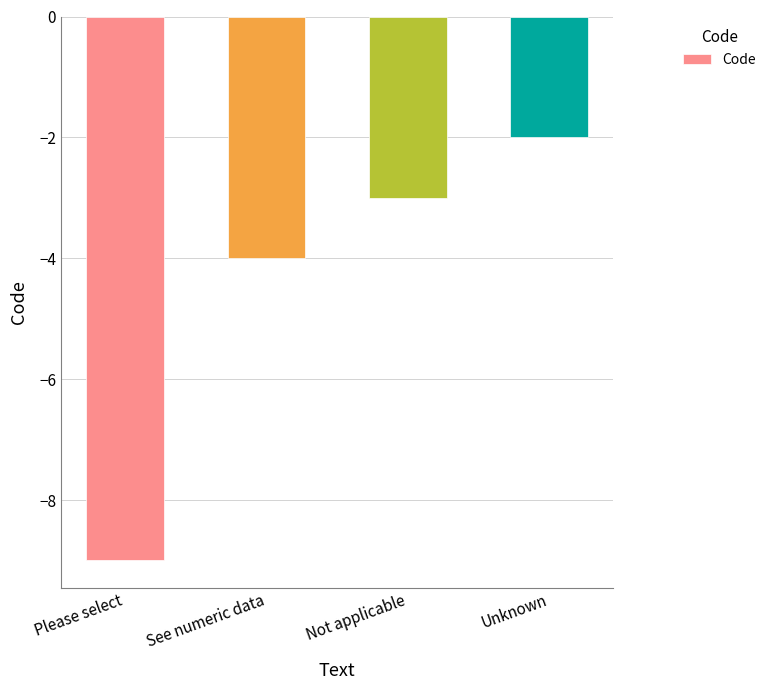

What is the value of the 3rd bar from the left?

-3